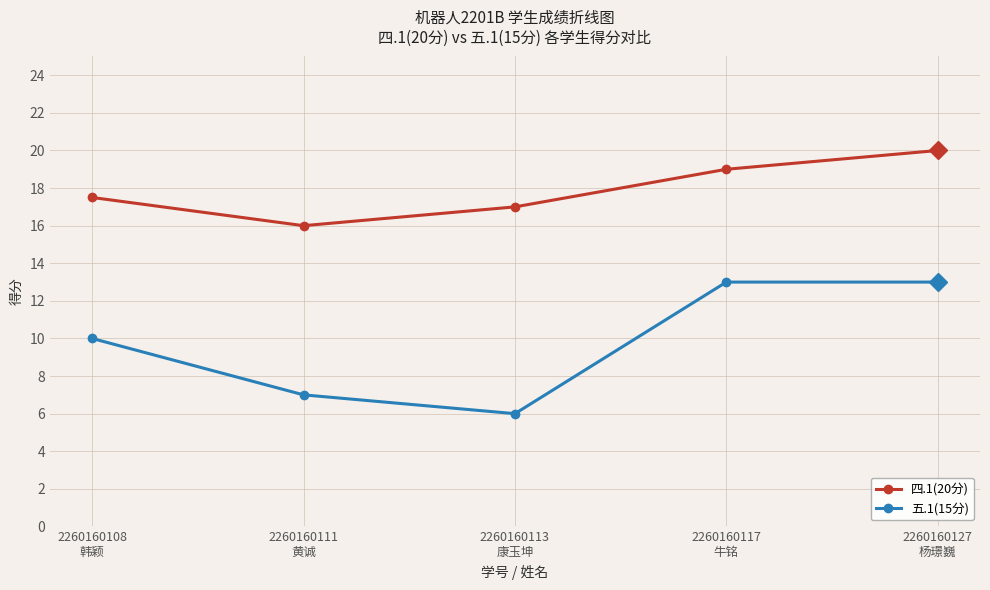

List the labels in order of 四.1(20分) value, largest first.

2260160127
杨璟巍, 2260160117
牛铭, 2260160108
韩颖, 2260160113
康玉坤, 2260160111
黄诚